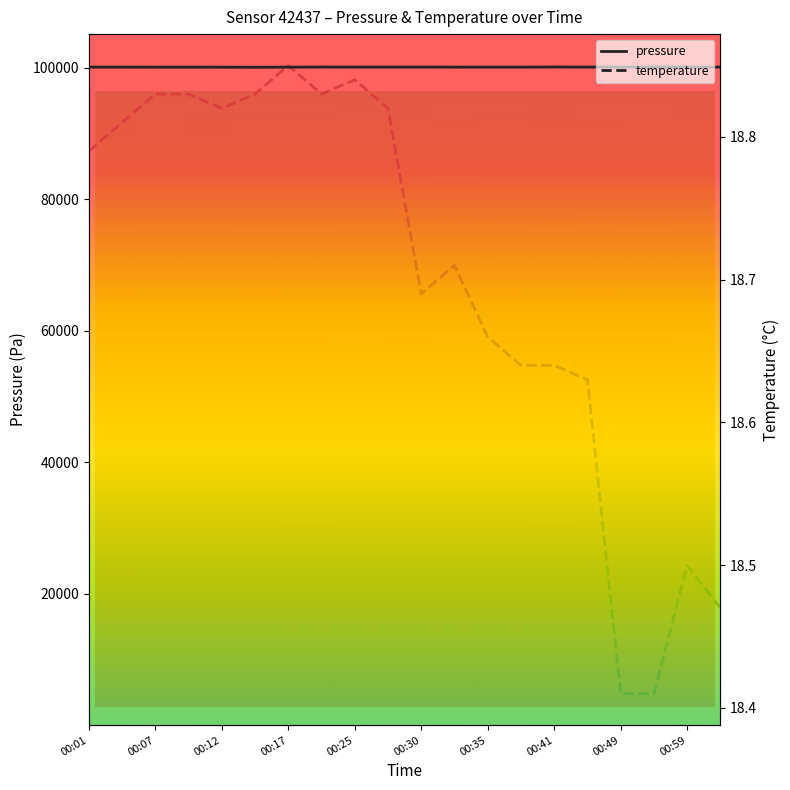

What is the total value across all series at 00:59?

100115.8